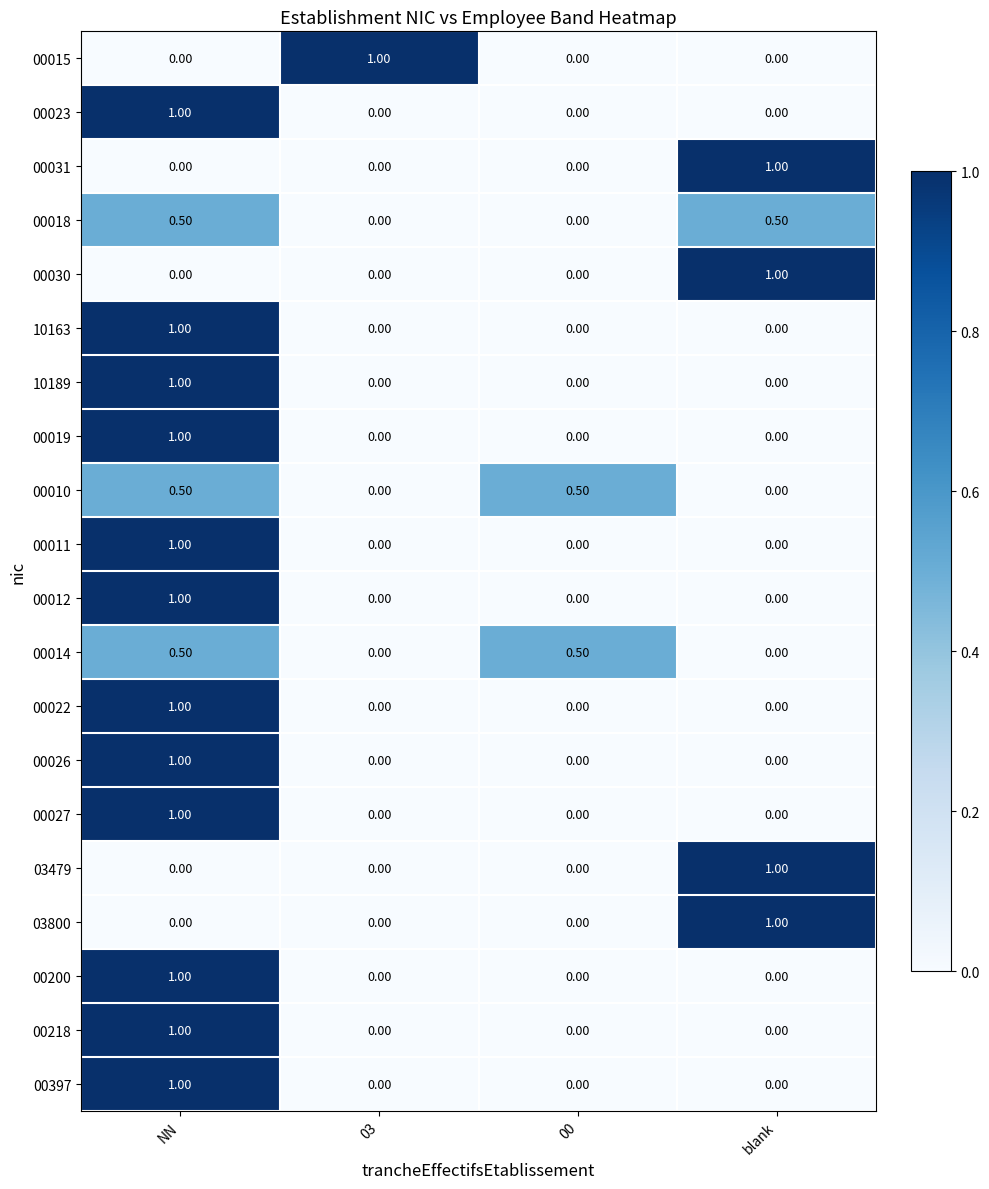

What is the difference between the maximum and minimum values in the 00012 series?

1.0